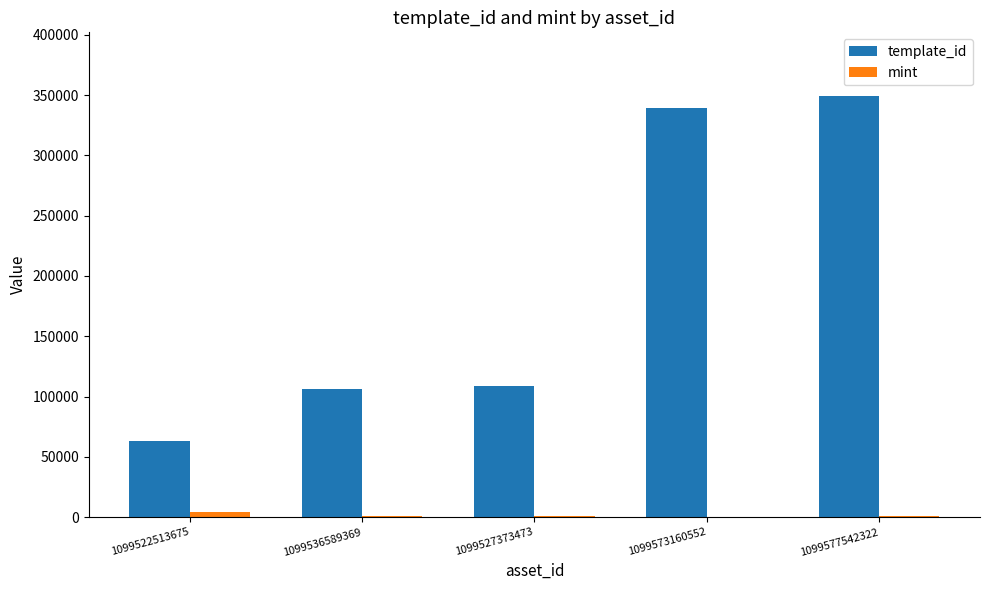

True or false: template_id has a value of 339248 at 1099573160552.

True